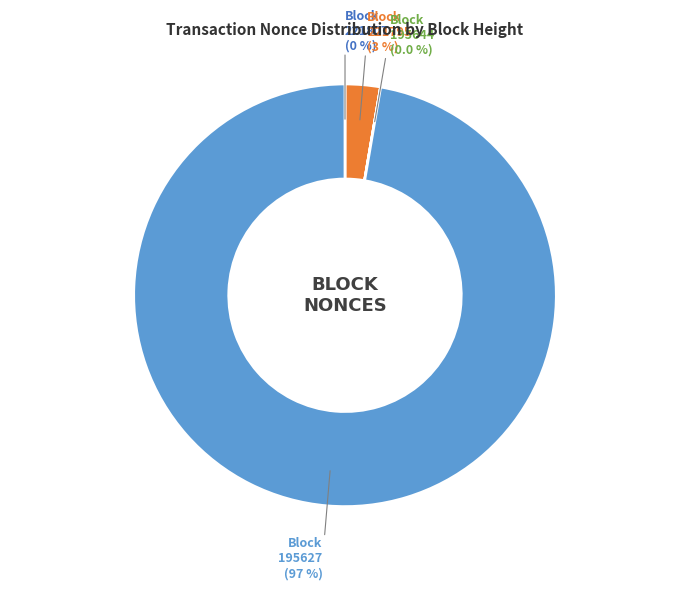

Is there a majority slice in this chart?

Yes